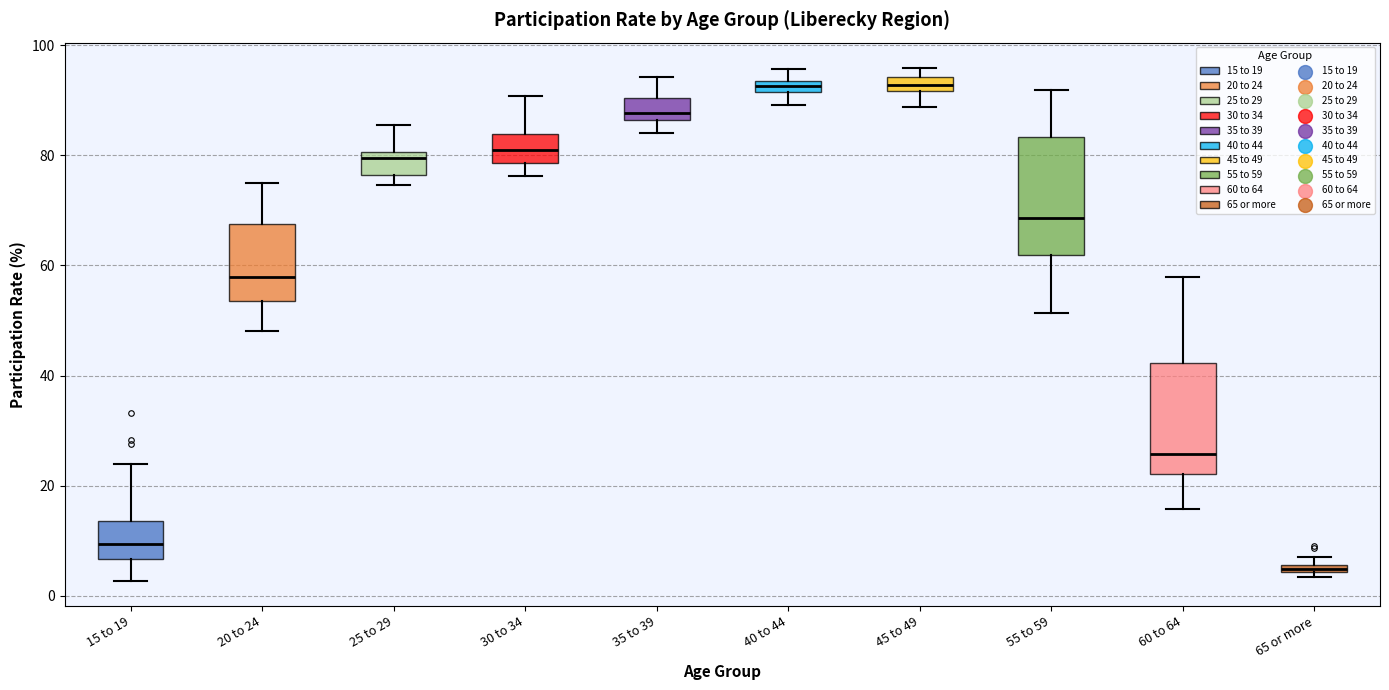

Where does the median line of the box for 20 to 24 sit on the y-axis? The values are not printed on the chart, so give them approximately, as read against the axis.

58